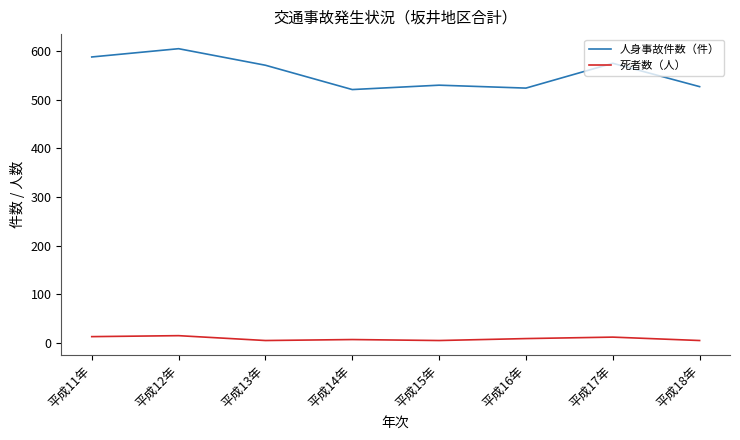

Is the value of 人身事故件数（件） at 平成16年 greater than the value of 死者数（人） at 平成15年?

Yes